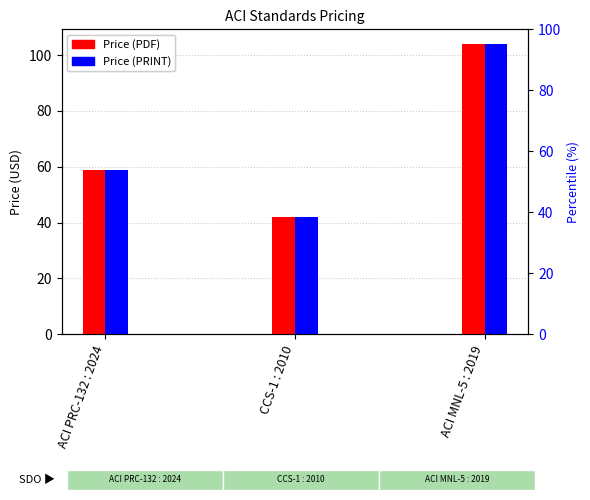

List the series in order of their peak value, lowest first.

Price (PDF), Price (PRINT)